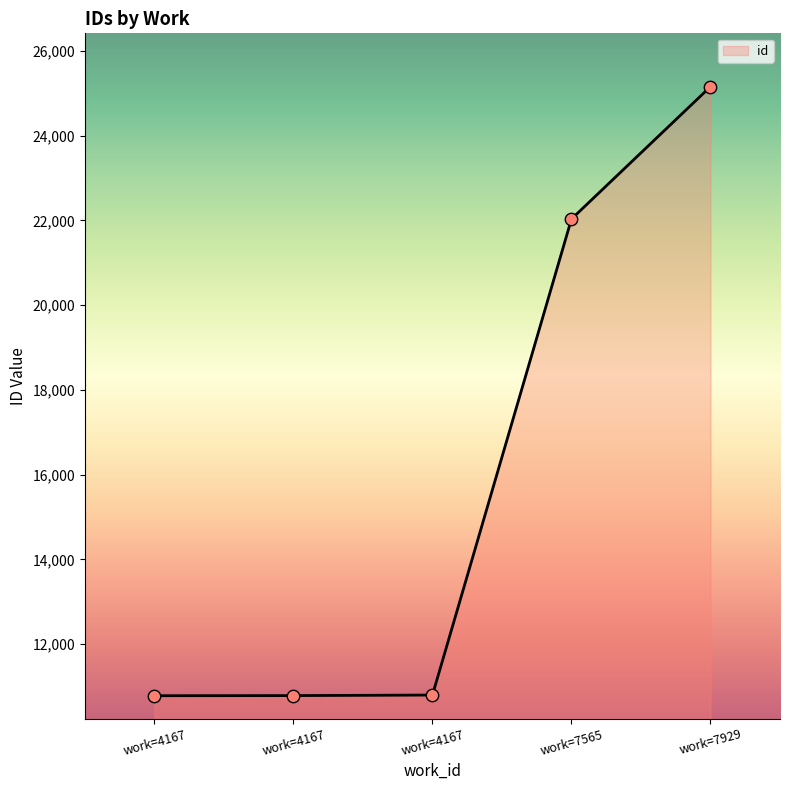

Is this an area chart (filled region under the line)?

Yes